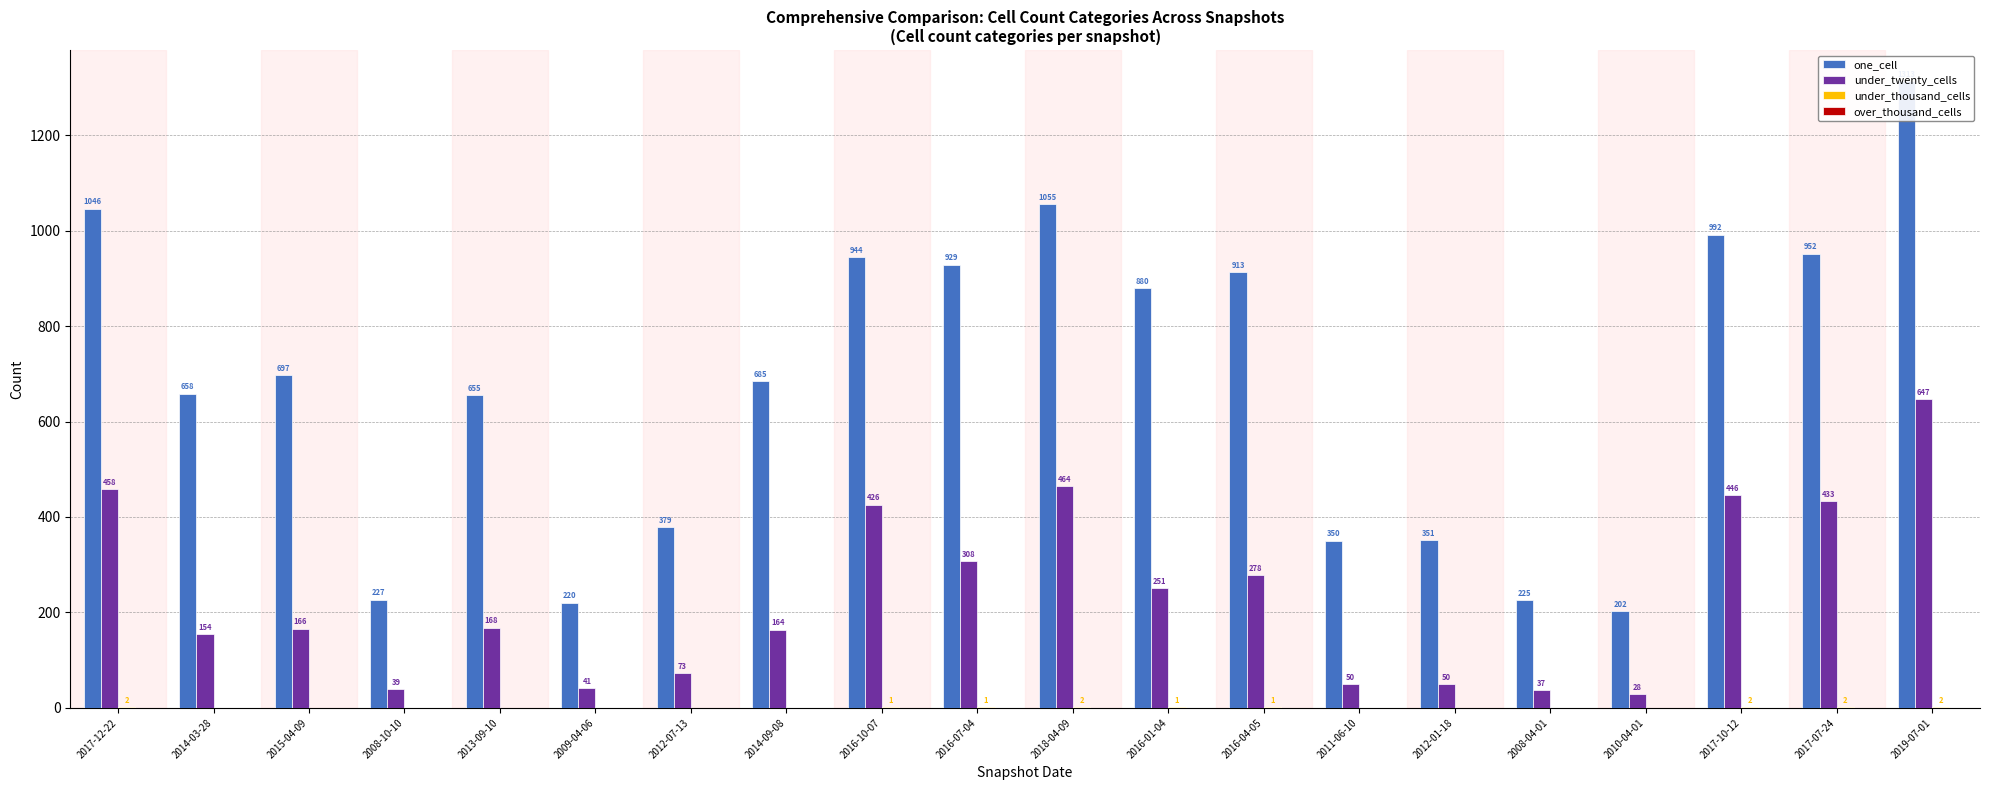

What is the greatest value displayed?

1313